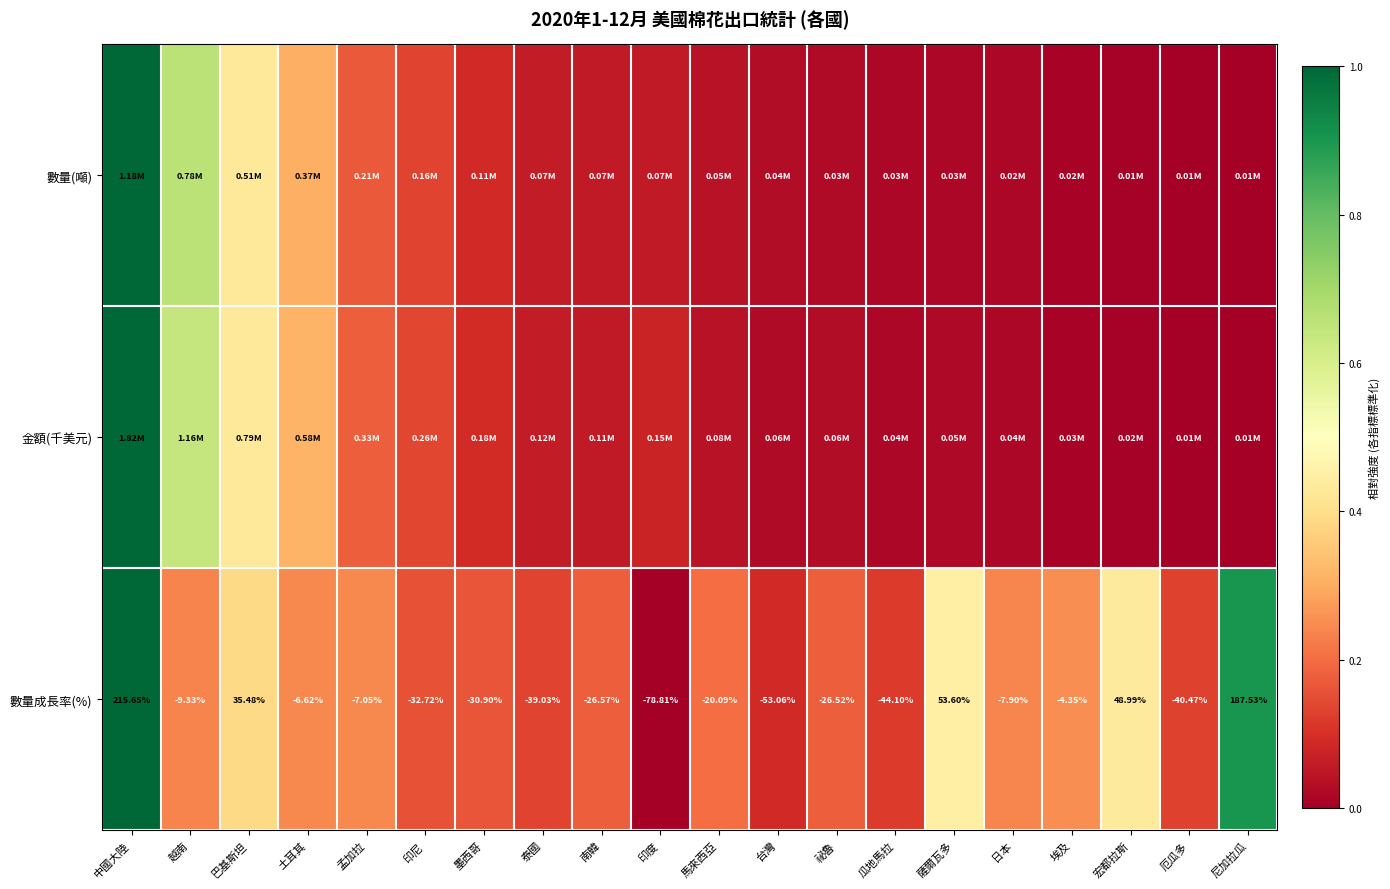

Where does the 數量成長率(%) series first go above -9?

中國大陸